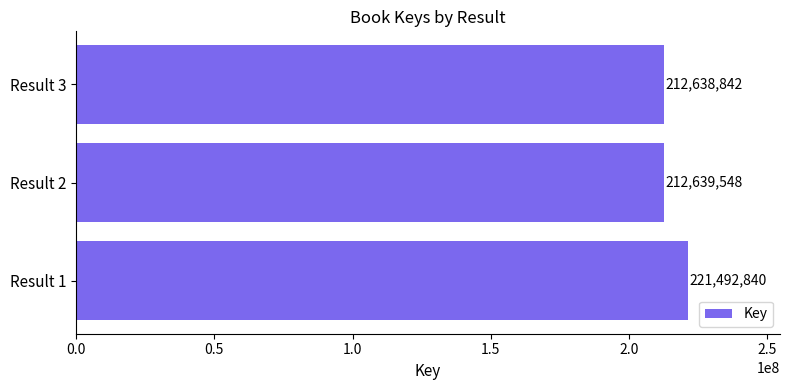

List the labels in order of value, largest first.

Result 1, Result 2, Result 3